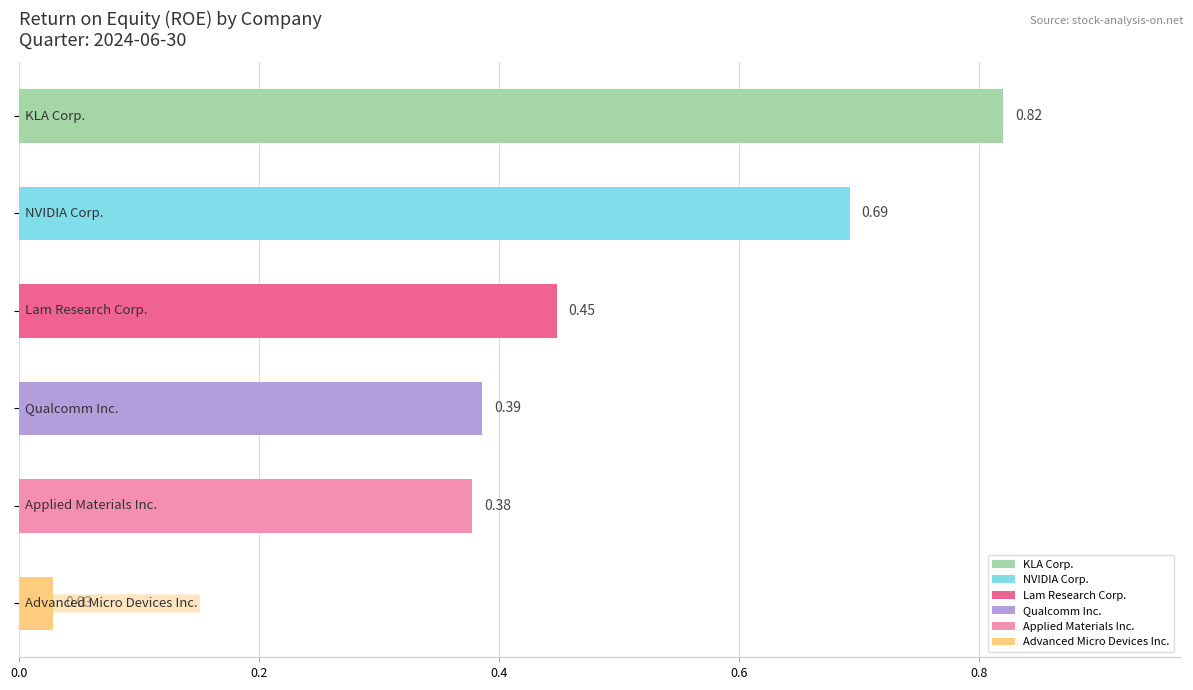

What is the difference between the second highest and second lowest values?

0.3